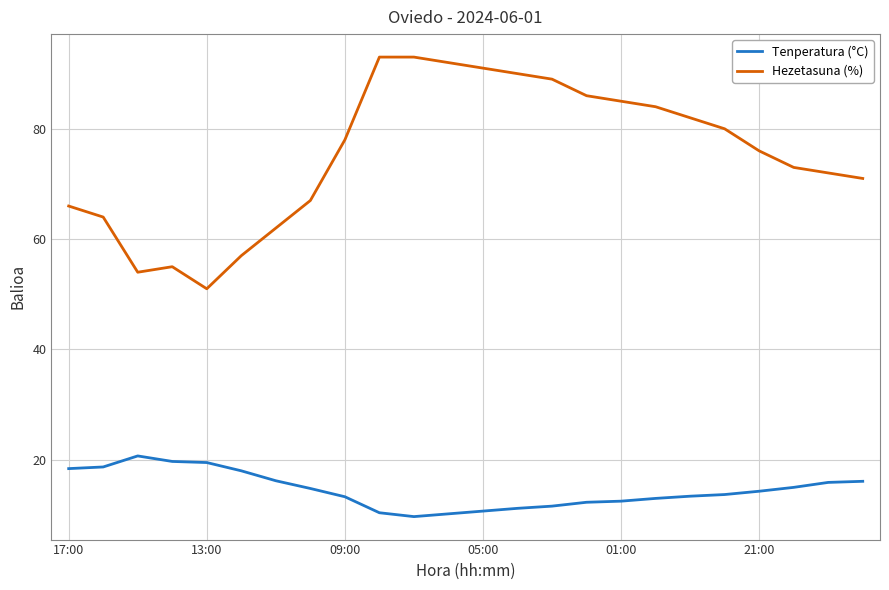

What is the difference between the maximum and minimum values in the Tenperatura (°C) series?

11.0